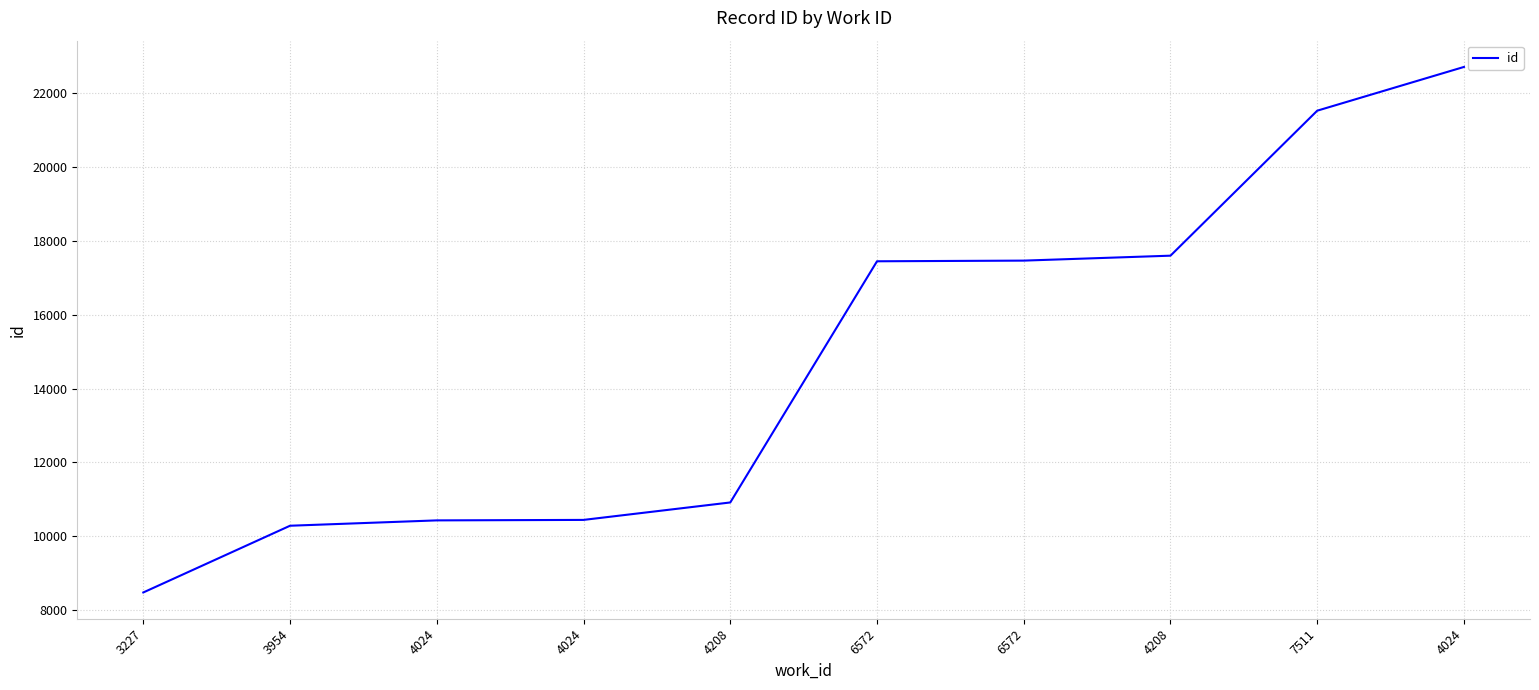

Does the chart display data point markers on the line(s)?

No